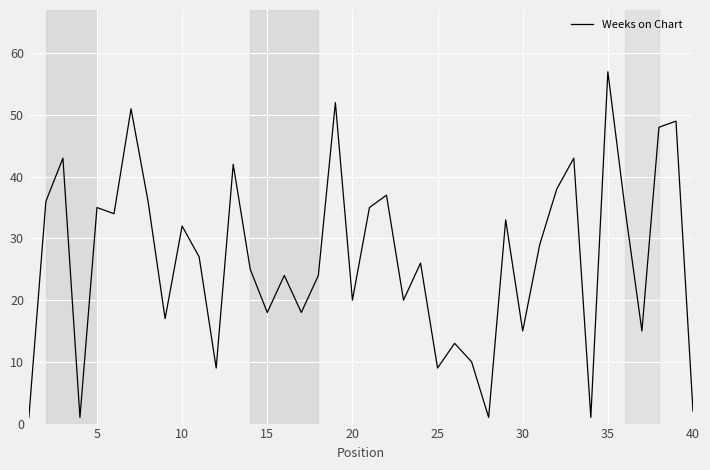

Reading left to right, list all the values displayed in this chart.

1	36	43	1	35	34	51	36	17	32	27	9	42	25	18	24	18	24	52	20	35	37	20	26	9	13	10	1	33	15	29	38	43	1	57	35	15	48	49	2